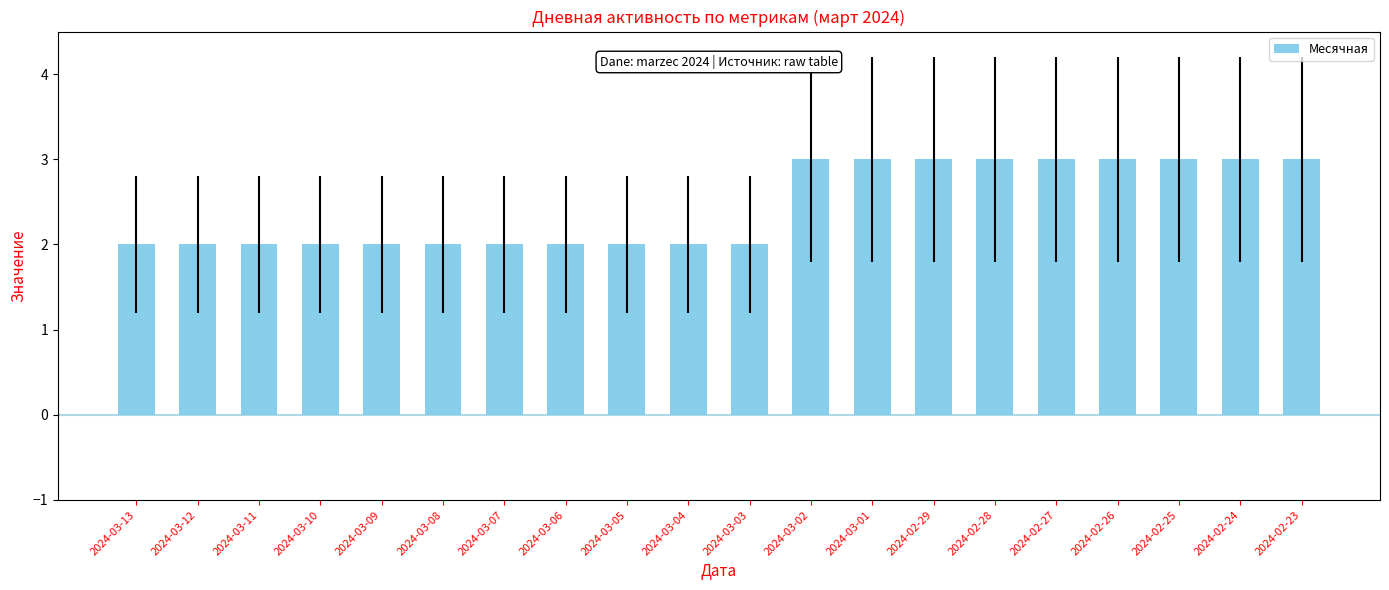

What is the label of the 4th bar from the right?

2024-02-26